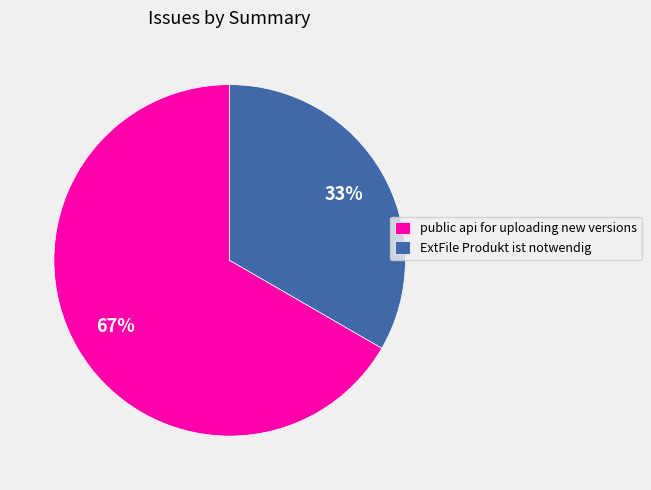

To the nearest percent, what is the average slice percentage?

50%